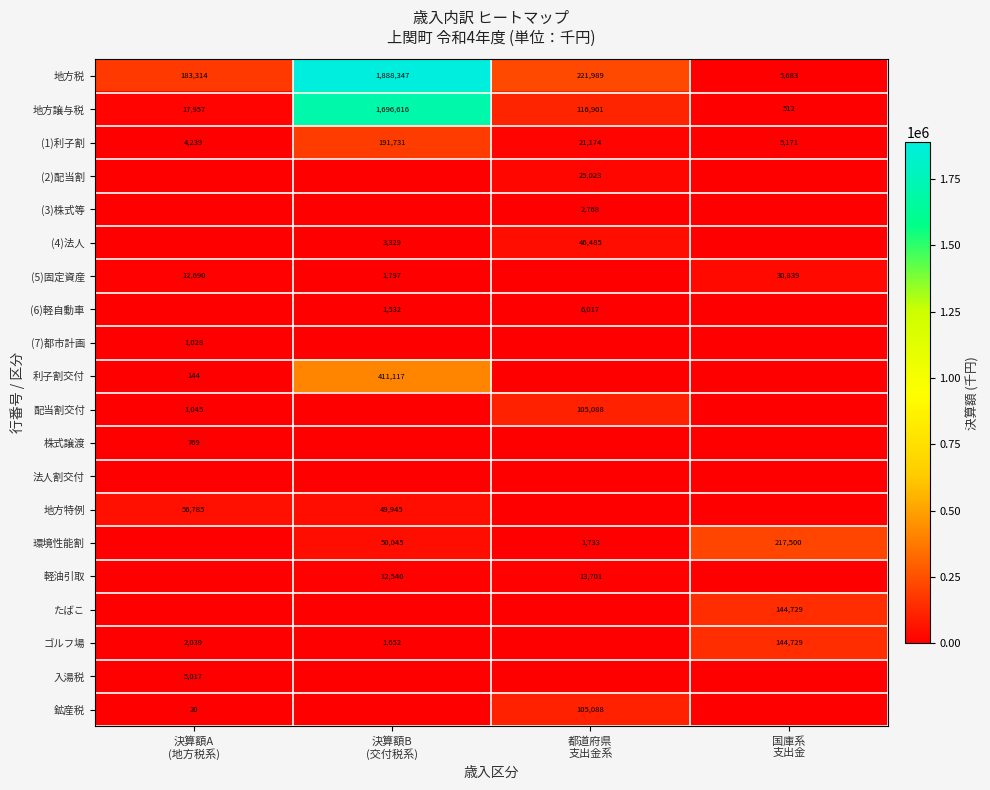

Which label corresponds to the largest value in the chart?

決算額B
(交付税系)